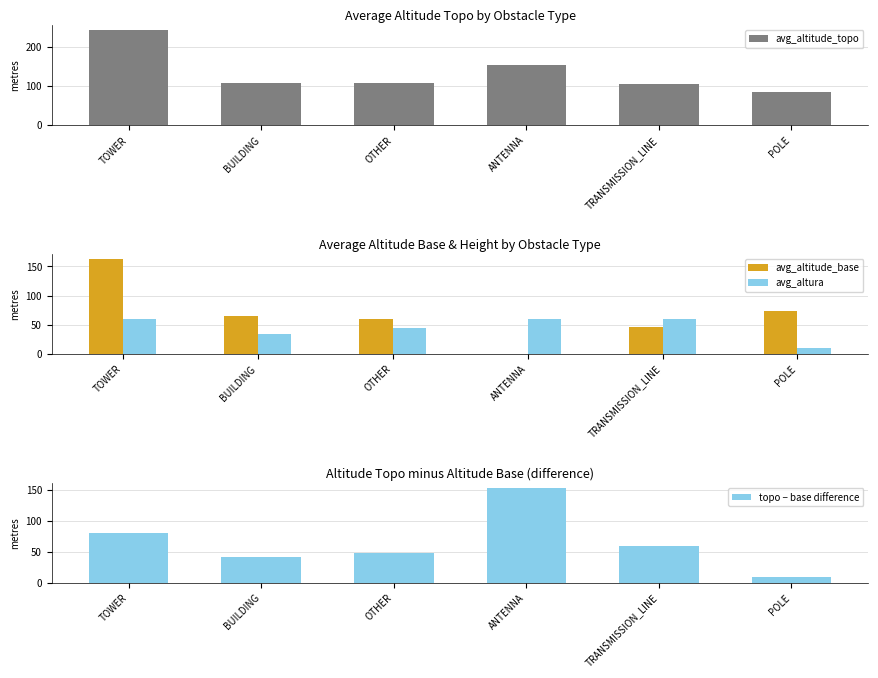

True or false: avg_altitude_topo has a value of 243.1 at TOWER.

True